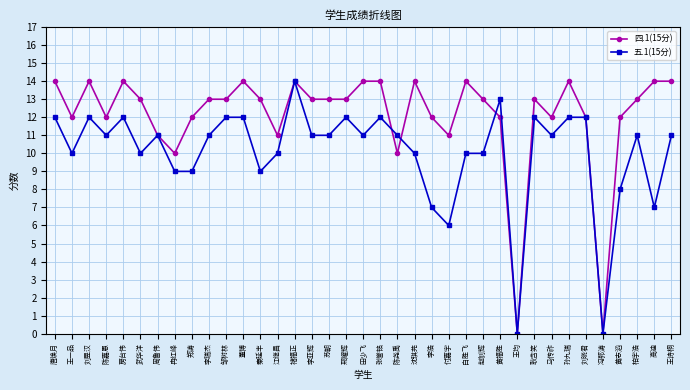

Rank the series by their average value, from highest to lowest.

四.1(15分), 五.1(15分)